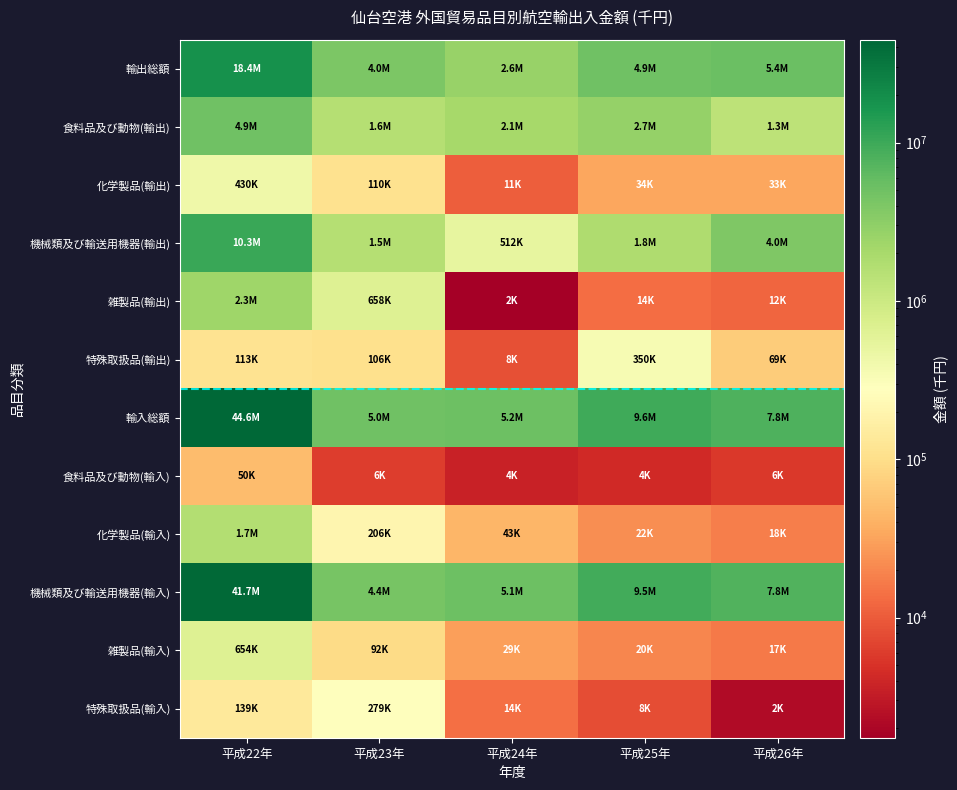

What is the spread (max minus min) of values at 平成24年?

5239893